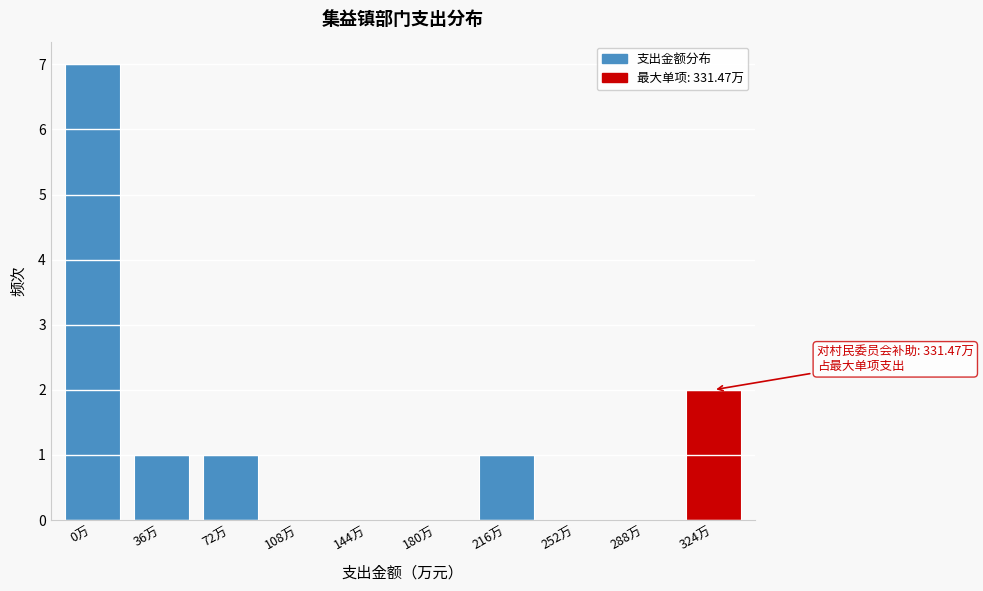

Reading right to left, list all the values displayed in this chart.

324万=2	288万=0	252万=0	216万=1	180万=0	144万=0	108万=0	72万=1	36万=1	0万=7